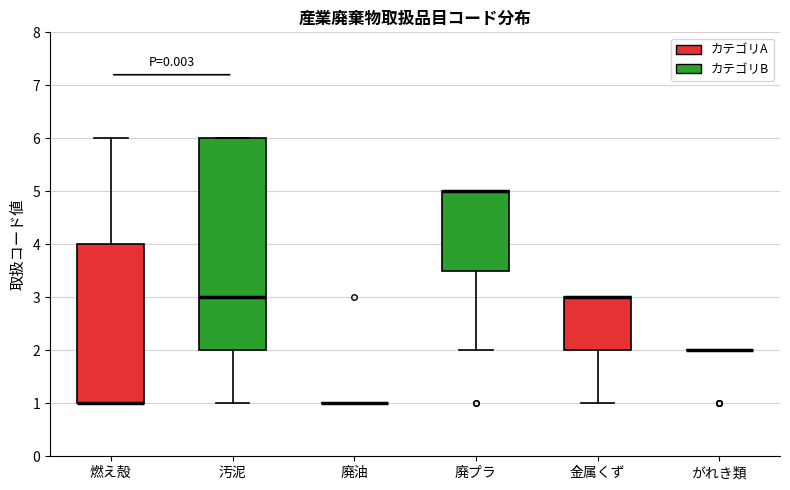

Where does the lower whisker of the box for 廃プラ end on the y-axis? The values are not printed on the chart, so give them approximately, as read against the axis.

2.0